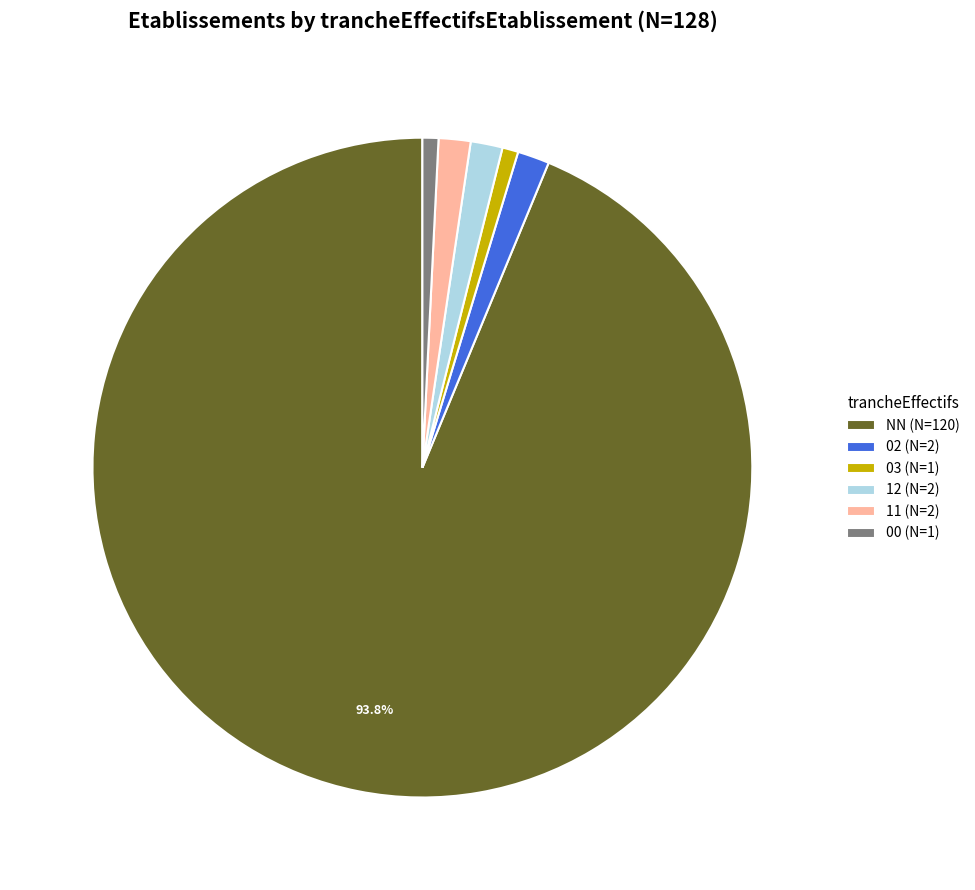

Do 12 (N=2) and 11 (N=2) together represent more than half of the pie?

No